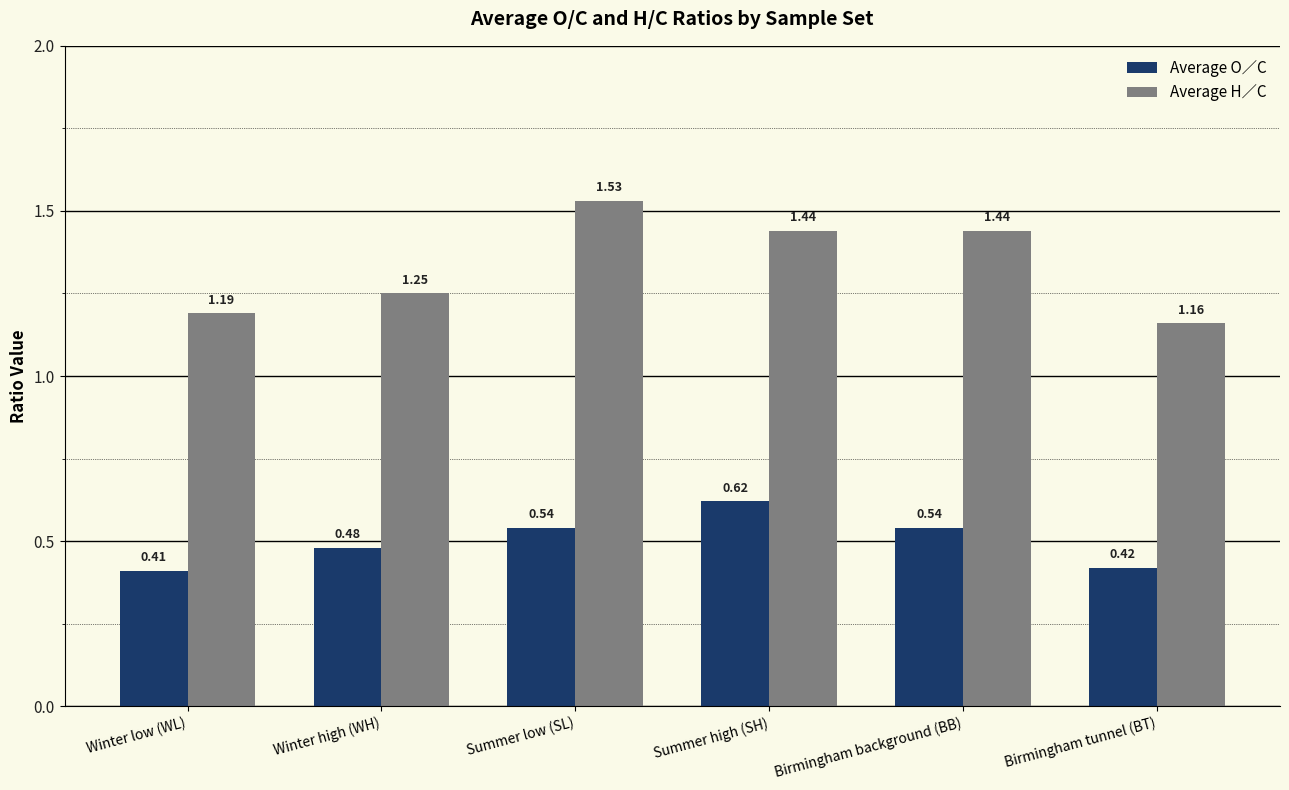

The Average O∕C series shows 1.1 at Summer high (SH). True or false?

False